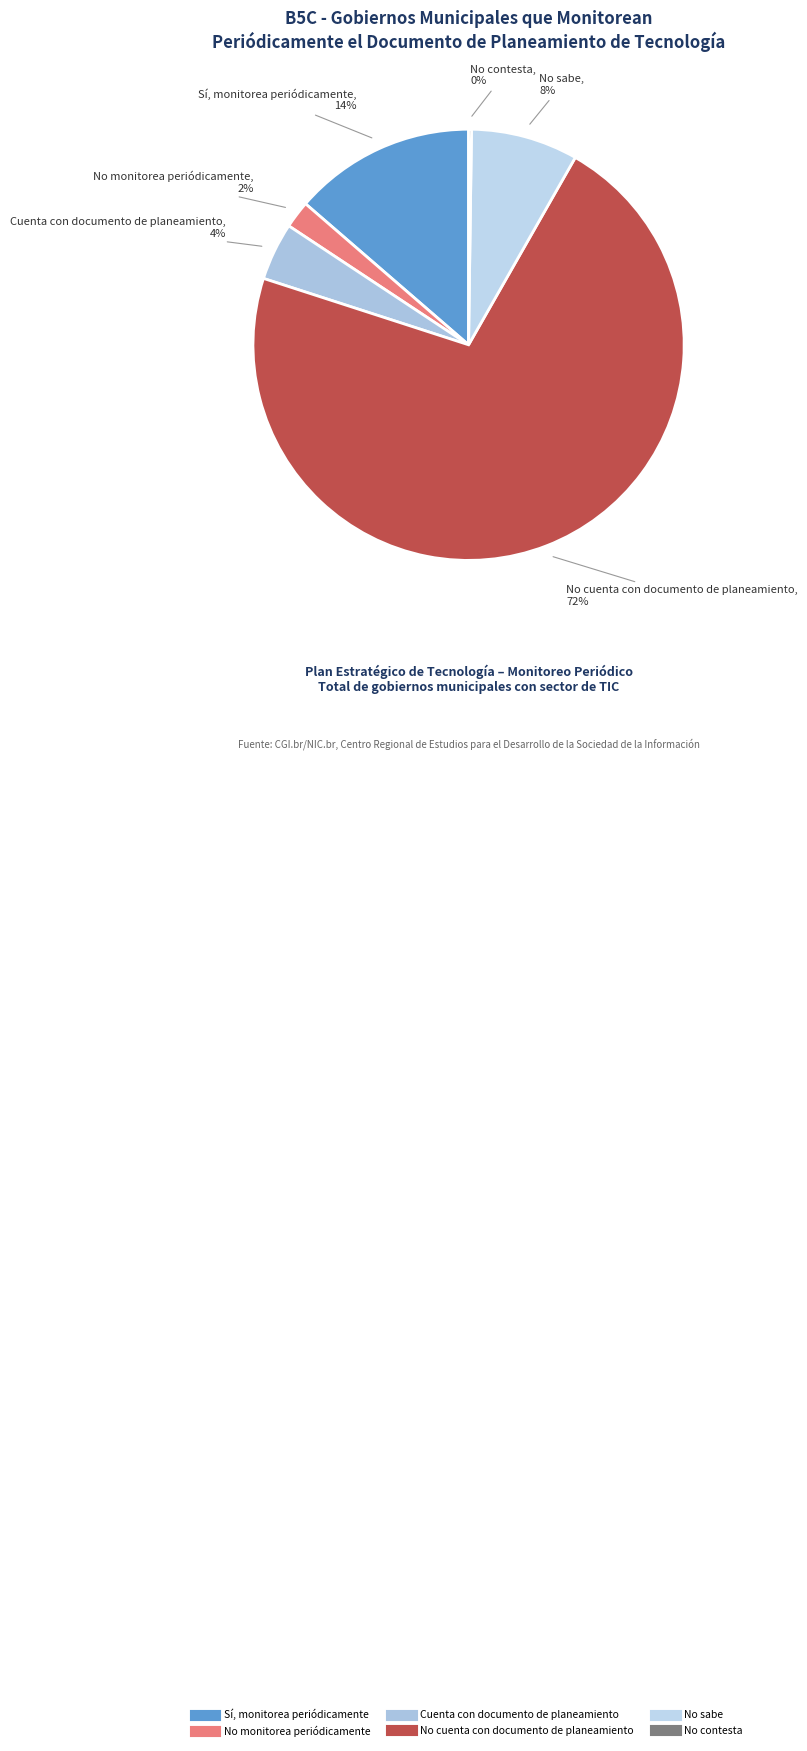

The No sabe slice represents 8% of the pie. True or false?

True